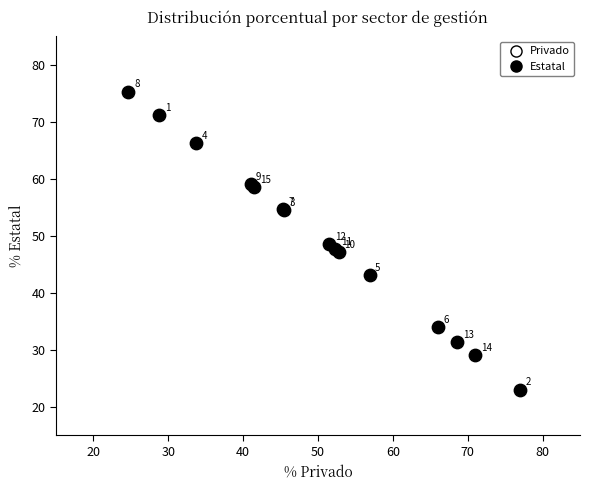

What Y value in the scatter plot is closest to 49?

48.5